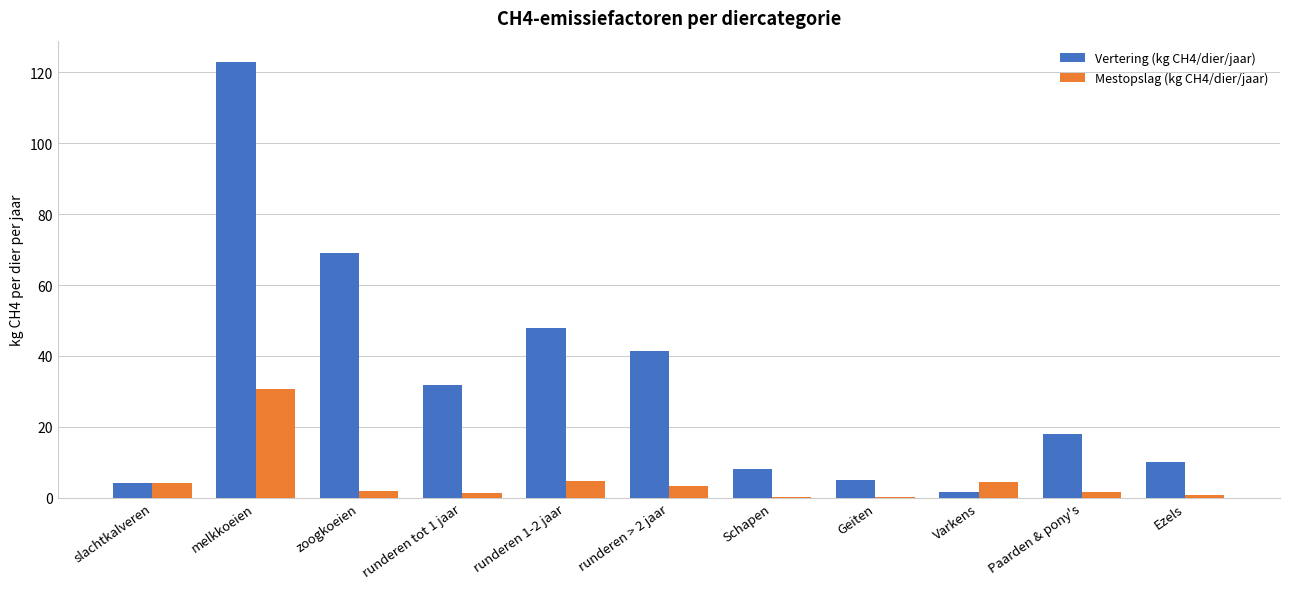

Count the number of categories in the chart.

11